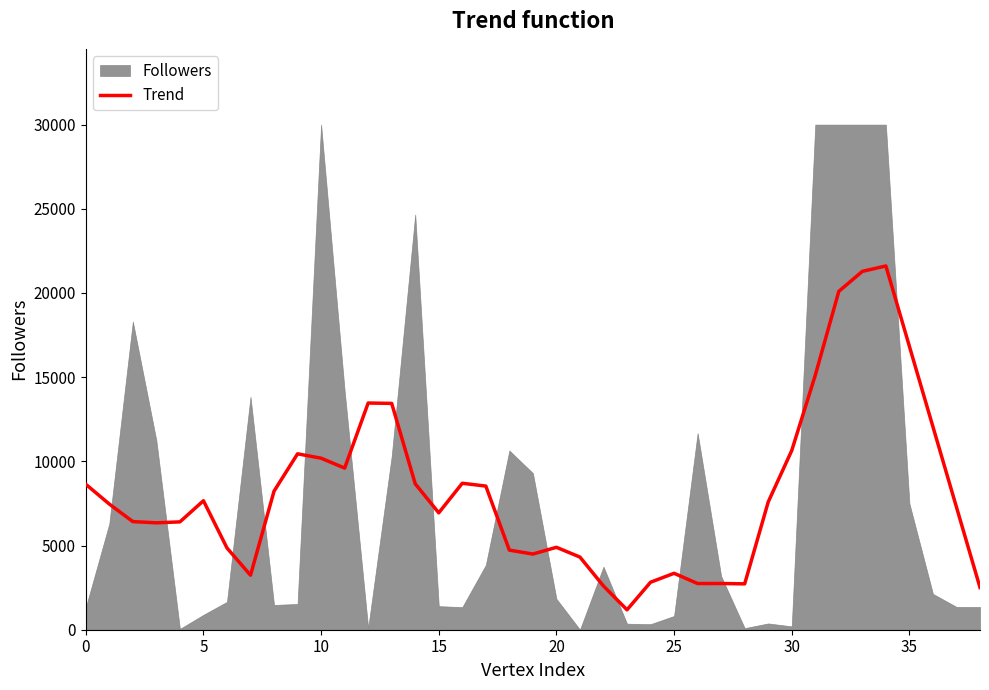

True or false: the data shows 13393.0 at 17.

False